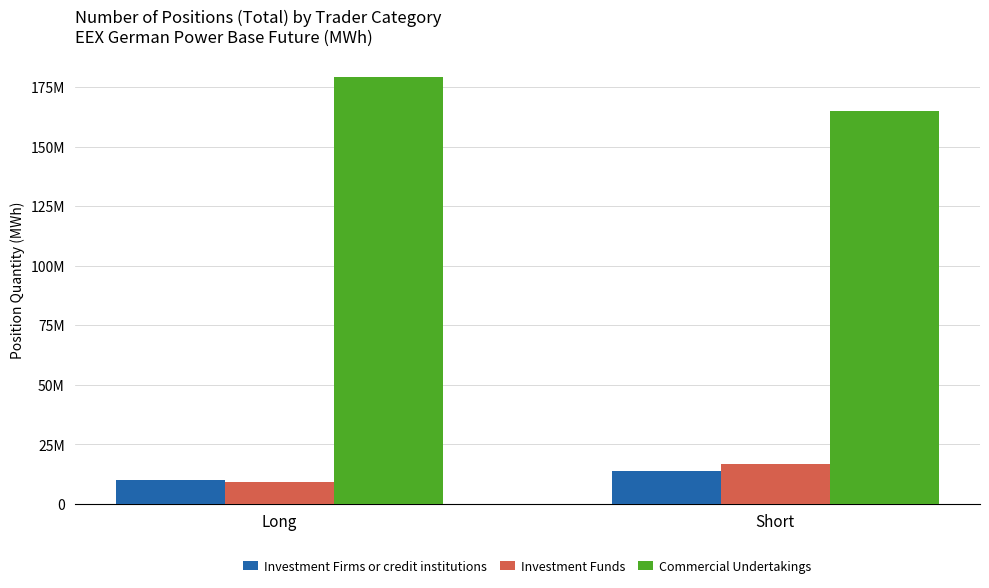

The value of Investment Funds at Short is 16861928.6. True or false?

True